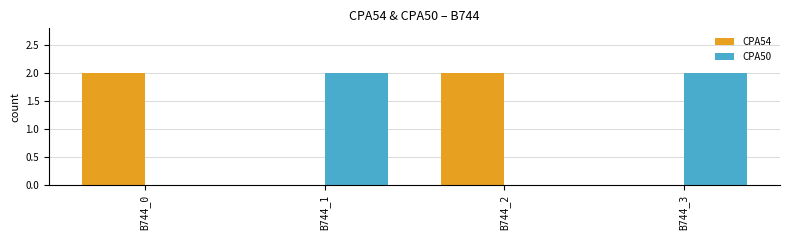

Count the number of categories in the chart.

4